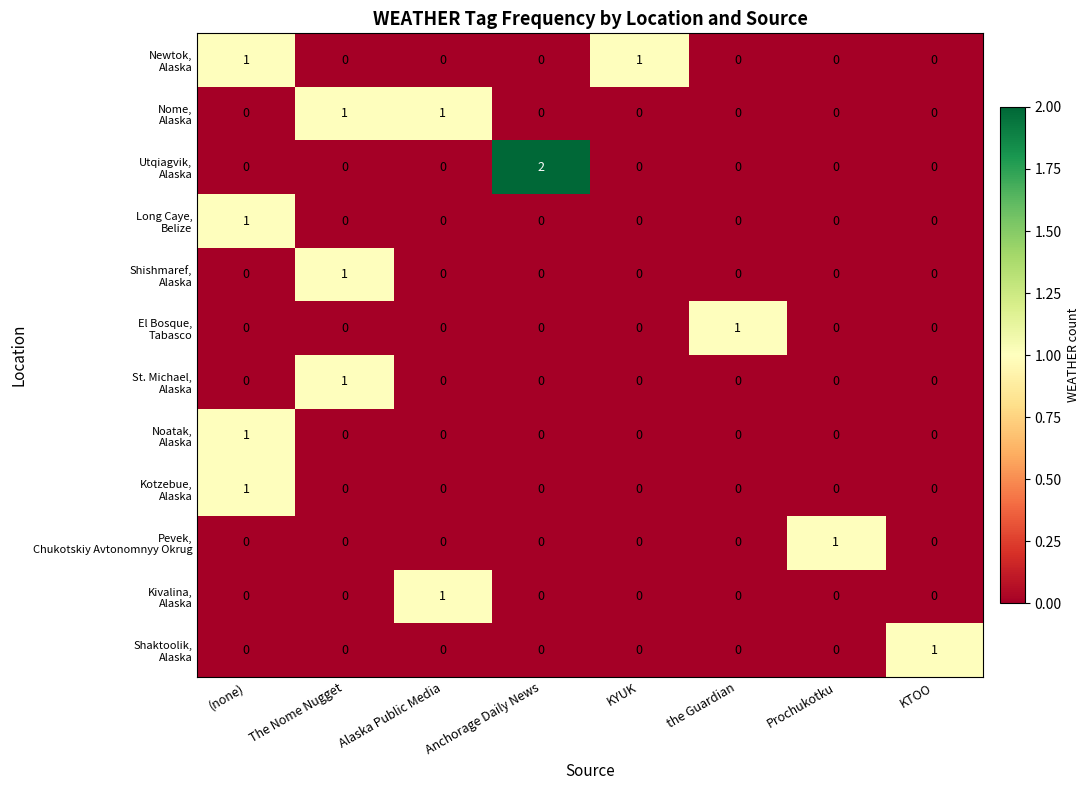

At which category is the sum across all series the highest?

(none)